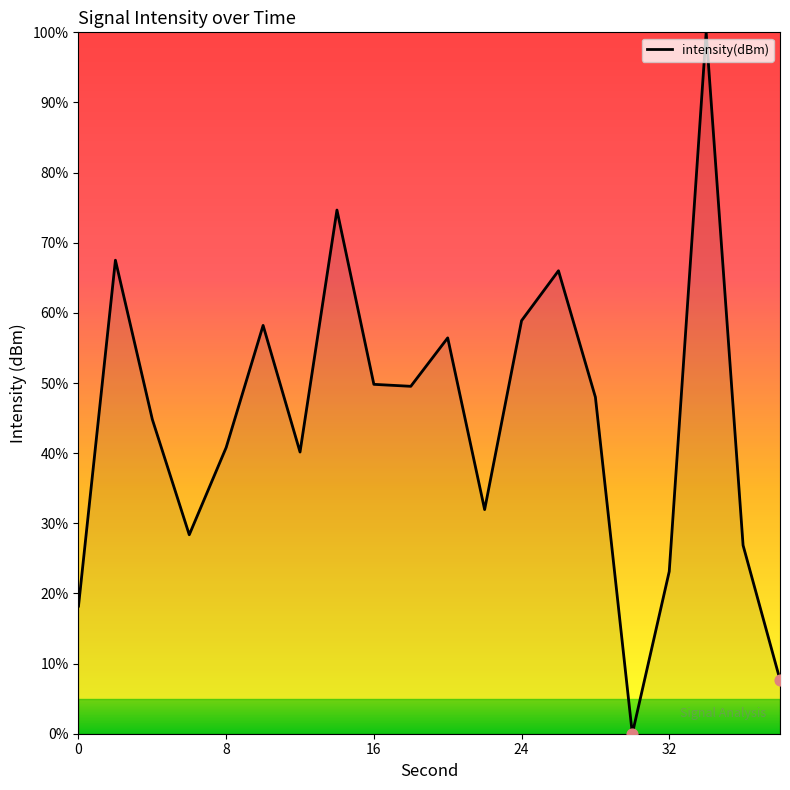

What is the maximum value shown in the chart?

100.0